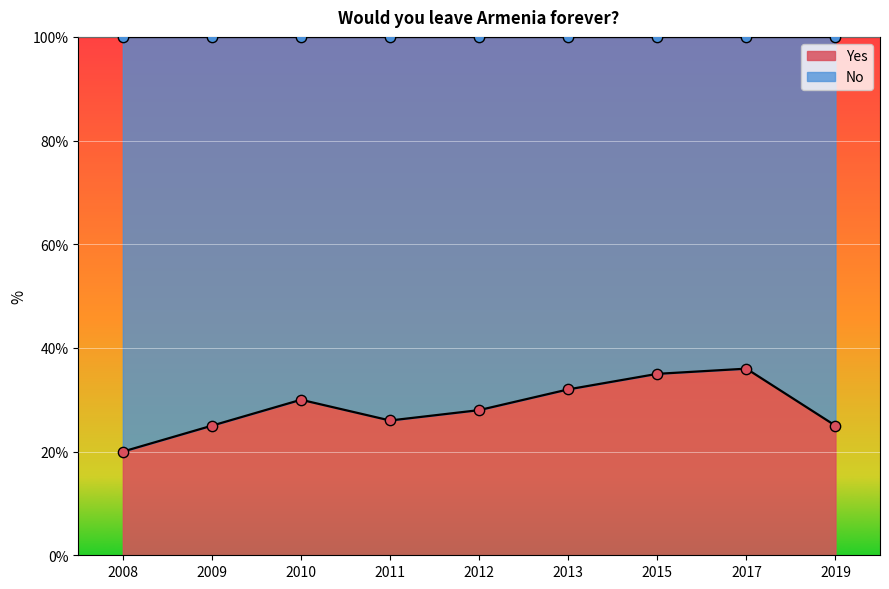

What is the total value across all series at 2012?

56